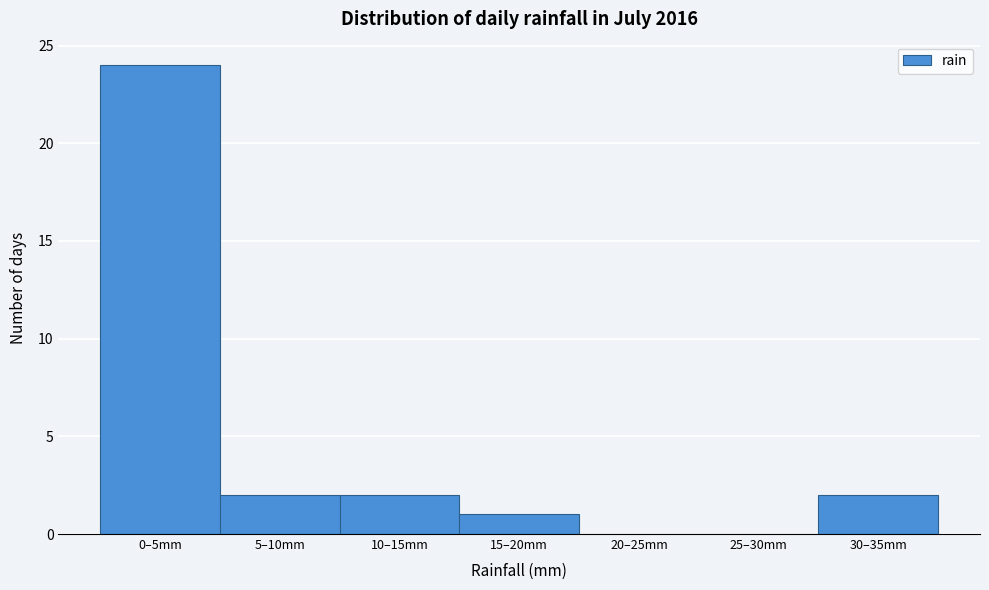

Reading left to right, list all the values displayed in this chart.

0–5mm=24	5–10mm=2	10–15mm=2	15–20mm=1	20–25mm=0	25–30mm=0	30–35mm=2